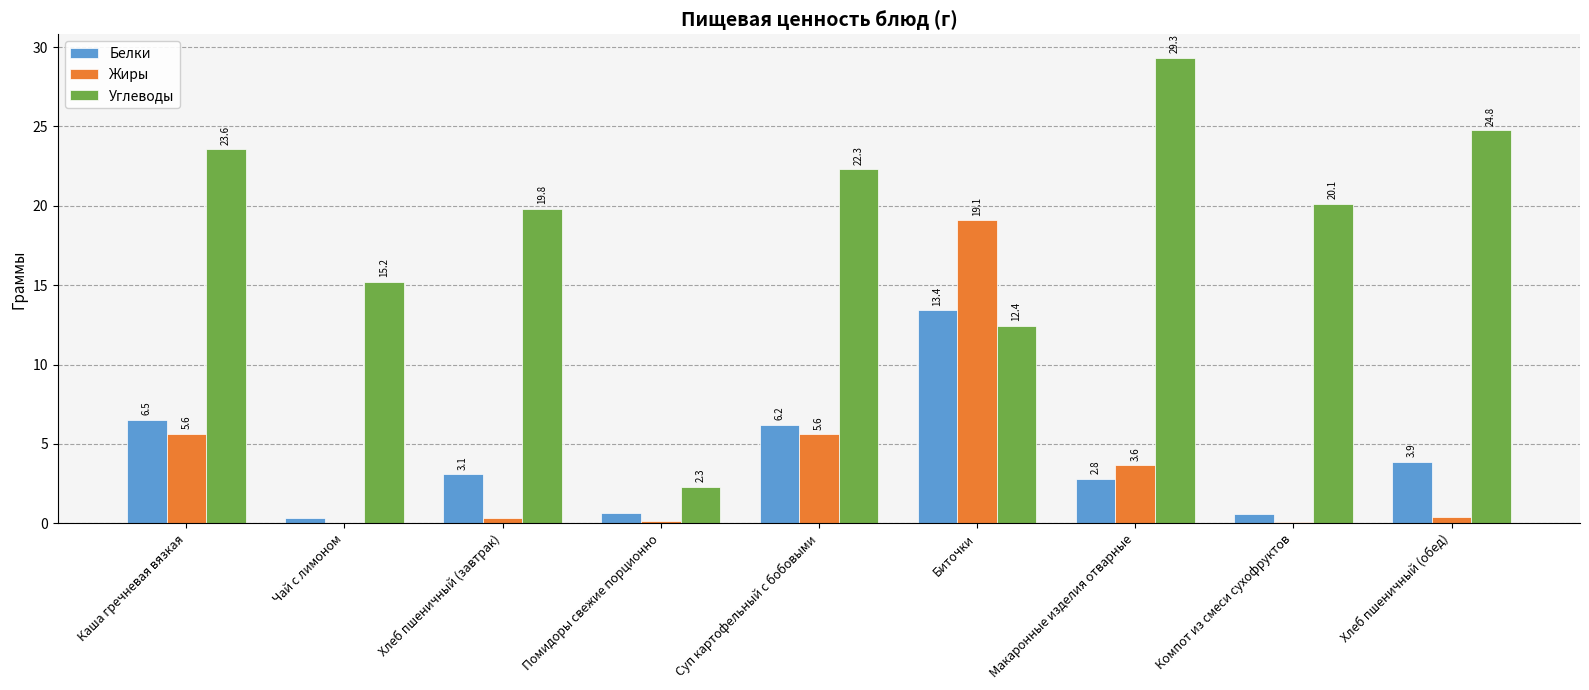

Which label corresponds to the largest value in the chart?

Макаронные изделия отварные